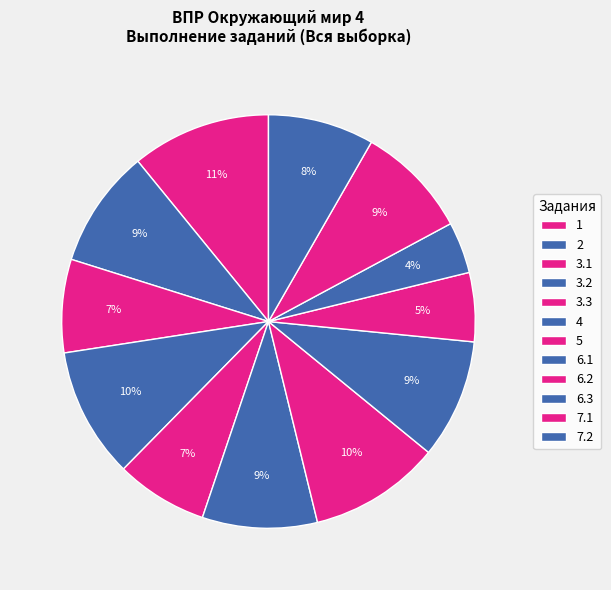

The 2 slice represents 9% of the pie. True or false?

True